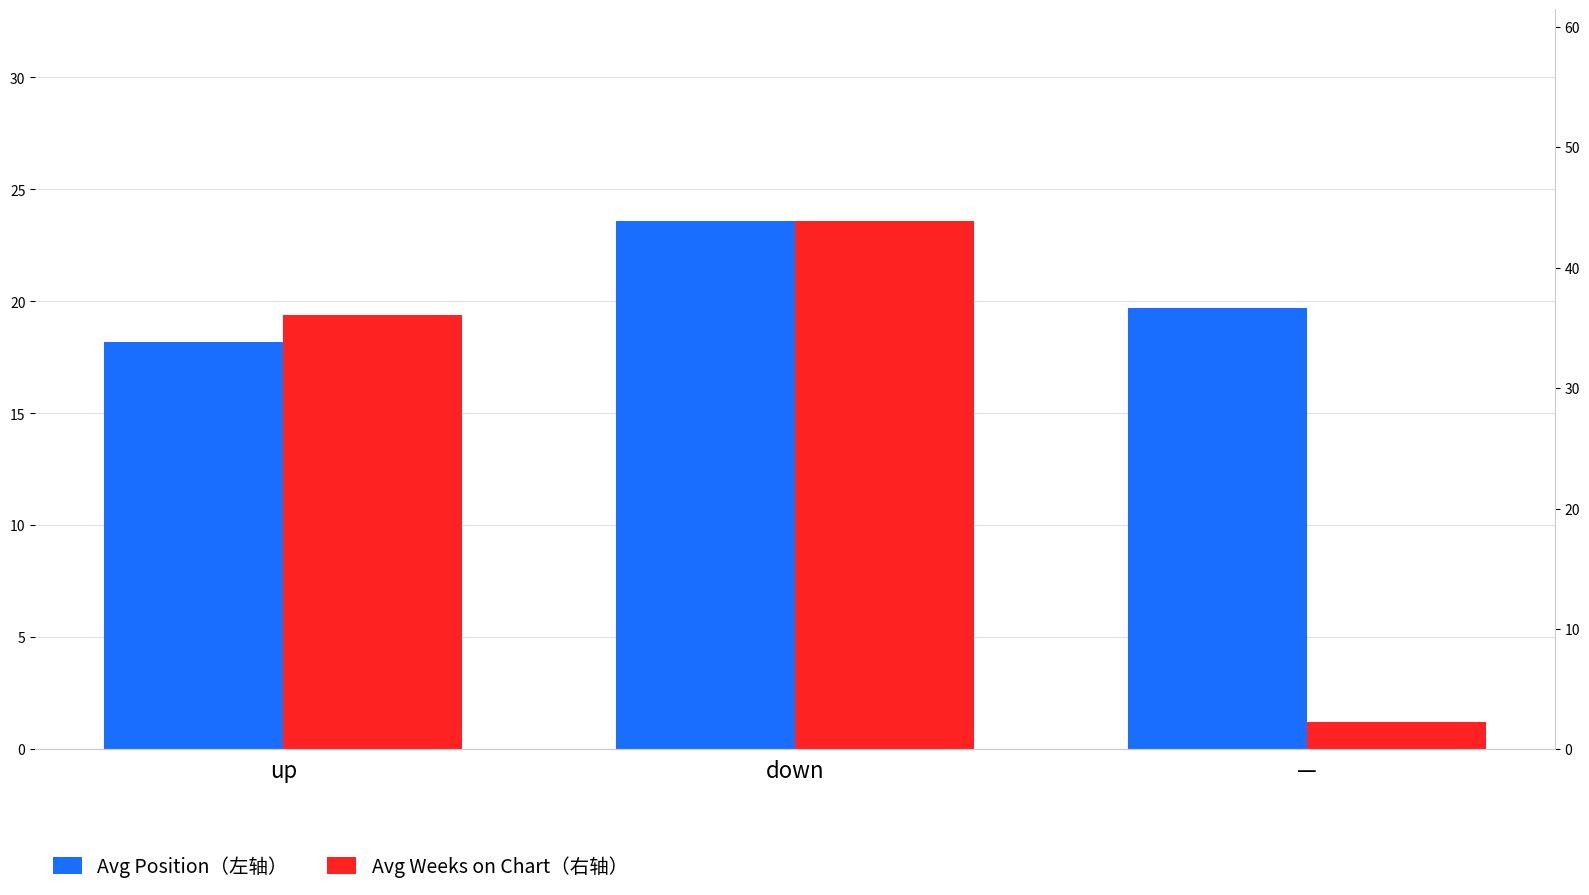

At —, list the series in order from smallest to largest.

Avg Weeks on Chart（右轴）, Avg Position（左轴）